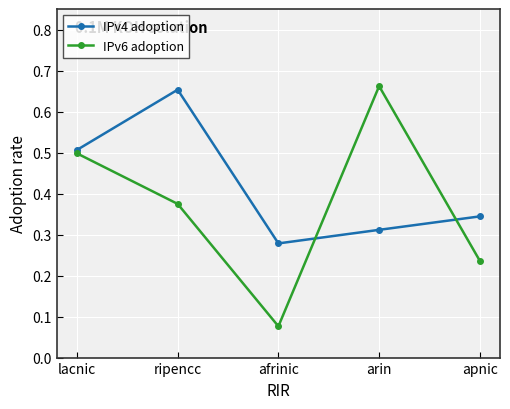

Between ripencc and afrinic, which series saw the biggest shift?

IPv4 adoption